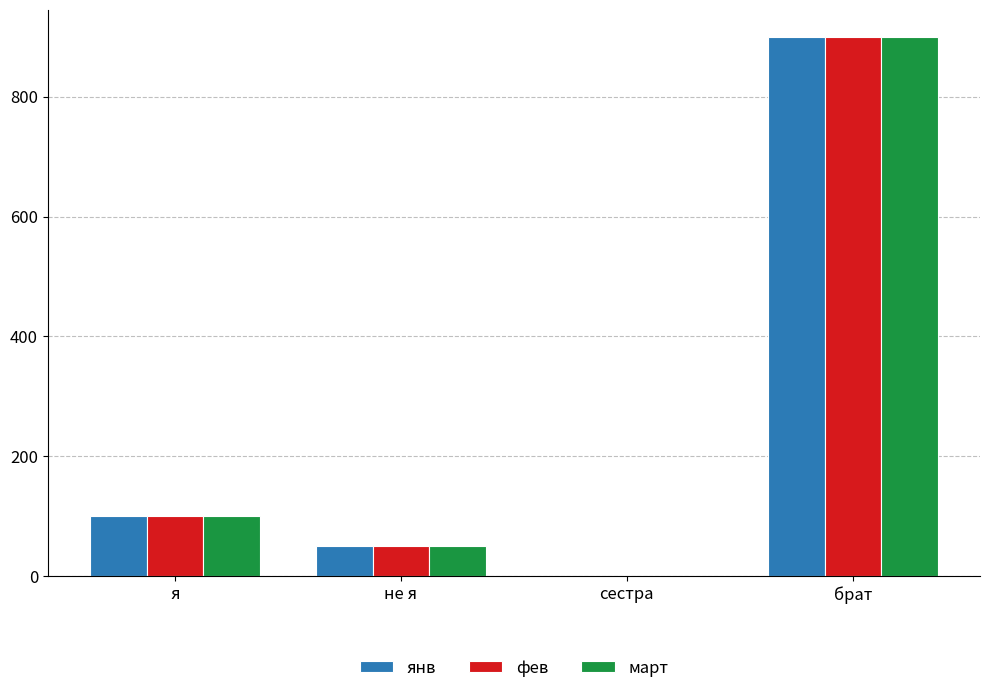

The value of март at не я is 81. True or false?

False